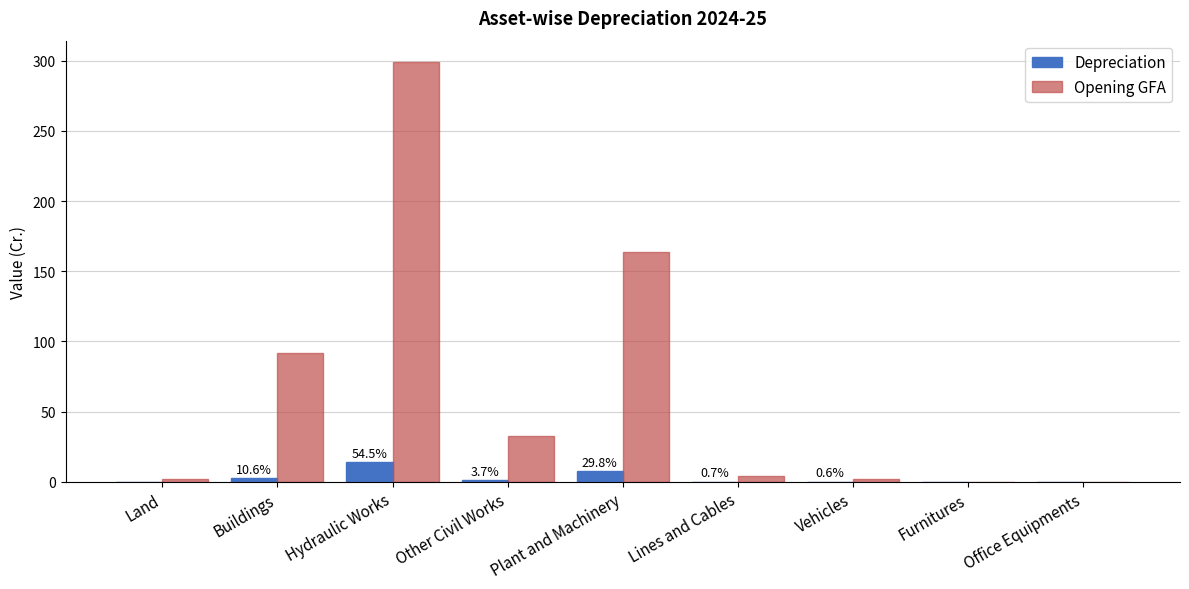

How many distinct data groups are displayed?

2